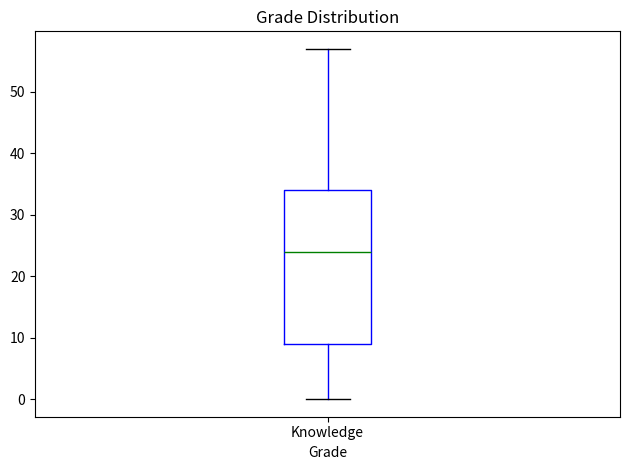

Transcribe this box plot: give where the median line is, the range the box spans, and where the two whiskers end, as read against the y-axis. The values are not printed on the chart, so give them approximately, as read against the axis.

median 24, box 9 to 34, whiskers 0 to 57